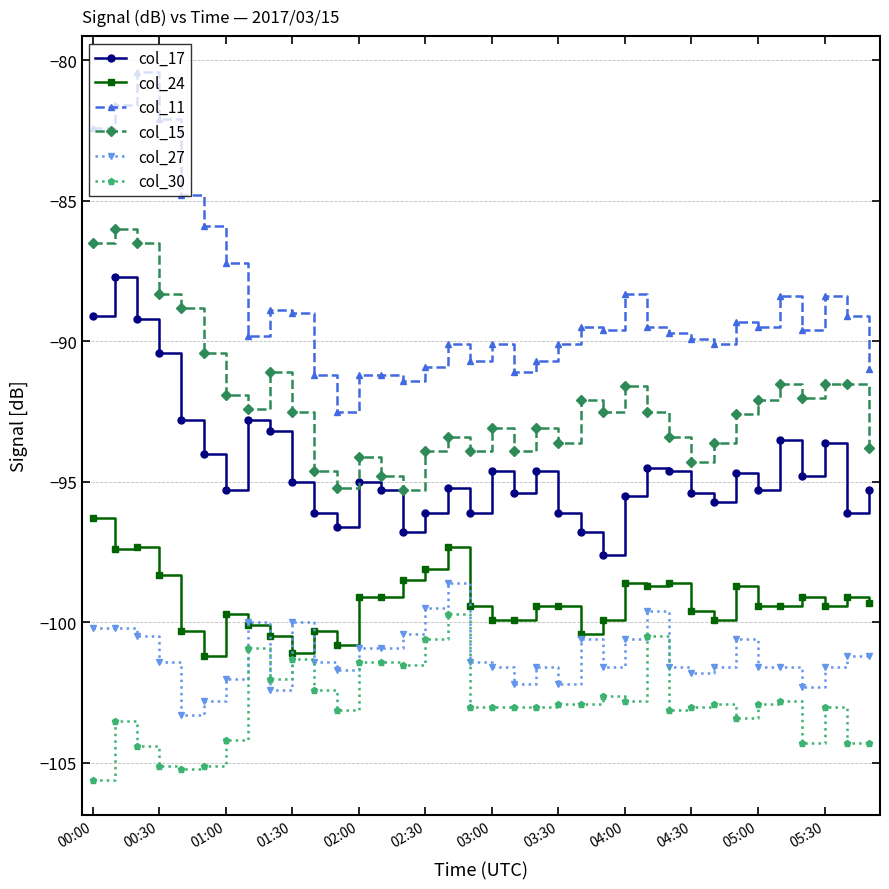

Count the number of data series in this chart.

6